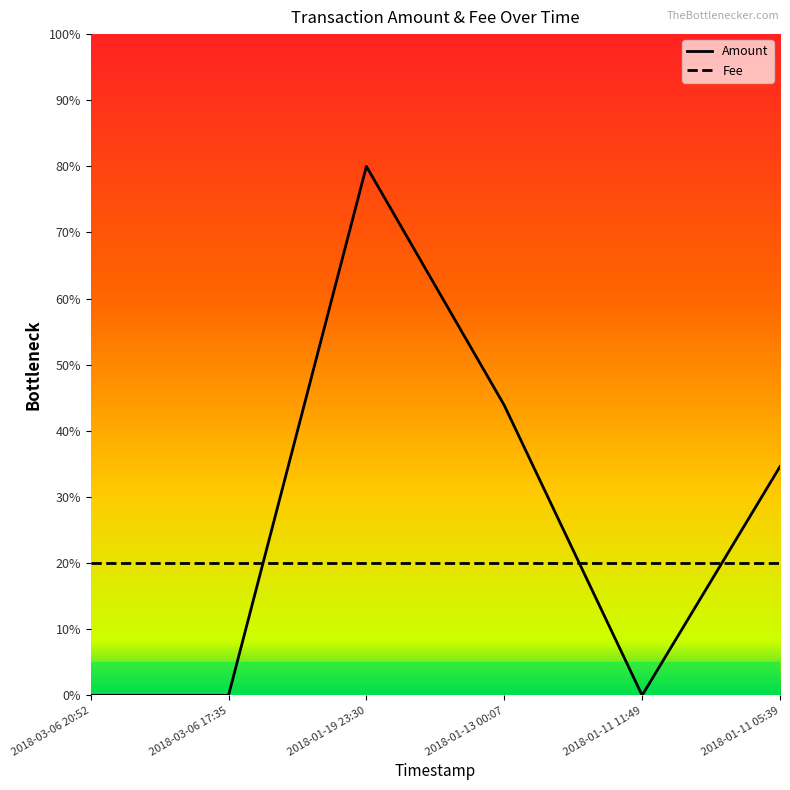

Count the number of data series in this chart.

2